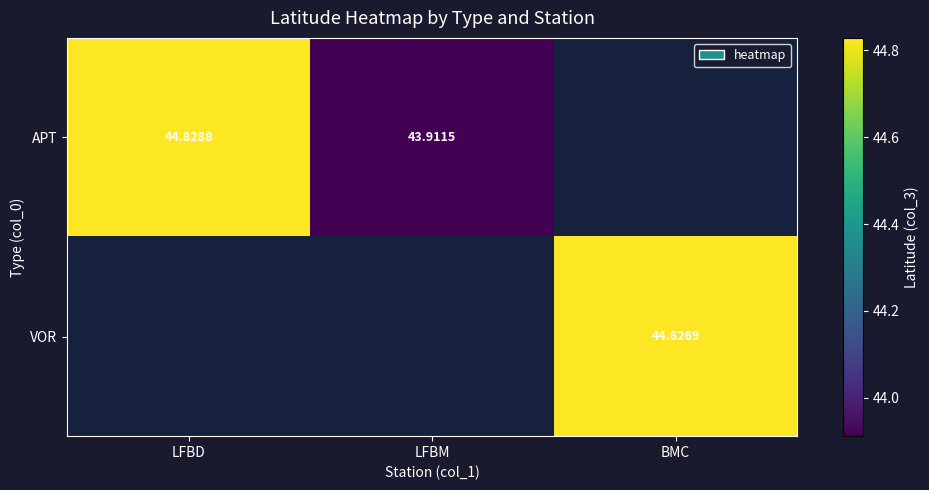

Which category has the lowest value across all series?

LFBM